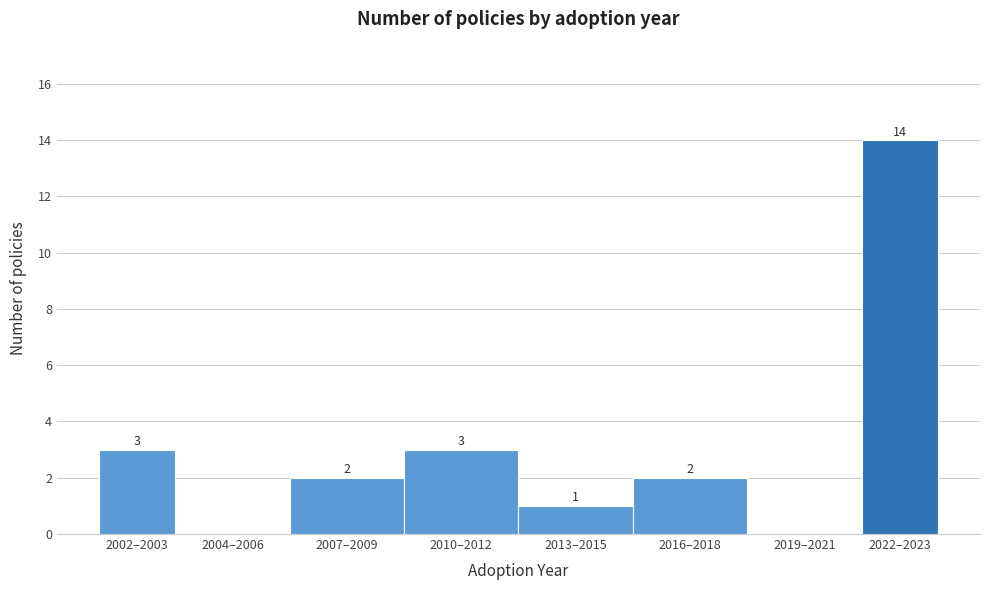

Reading left to right, list all the values displayed in this chart.

2002–2003=3	2004–2006=0	2007–2009=2	2010–2012=3	2013–2015=1	2016–2018=2	2019–2021=0	2022–2023=14